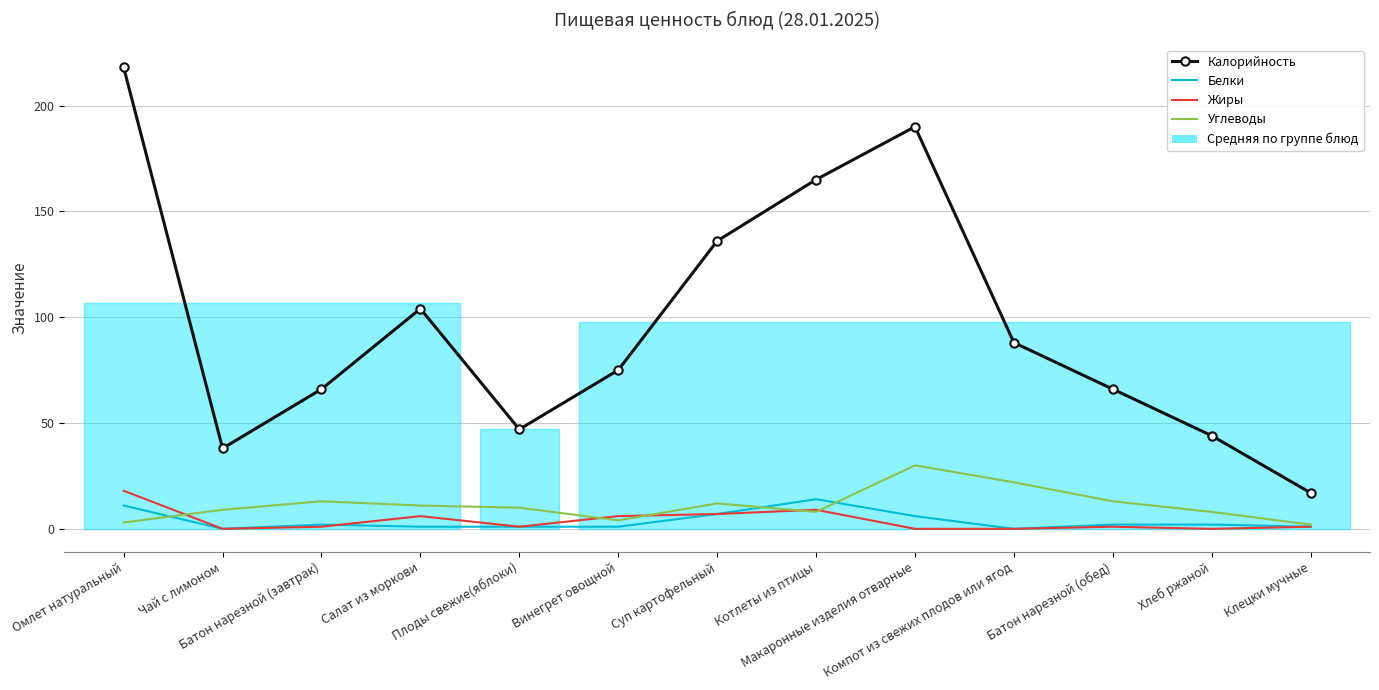

Which series changed the most between Омлет натуральный and Салат из моркови?

Калорийность